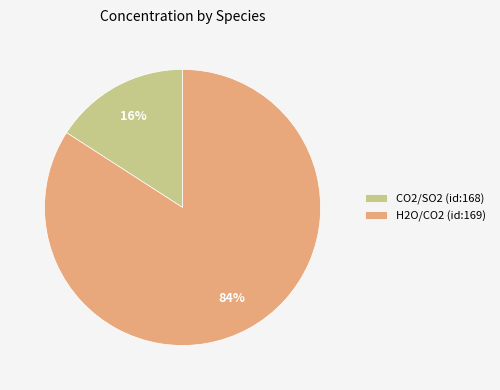

What is the largest slice in the pie chart?

H2O/CO2 (id:169)